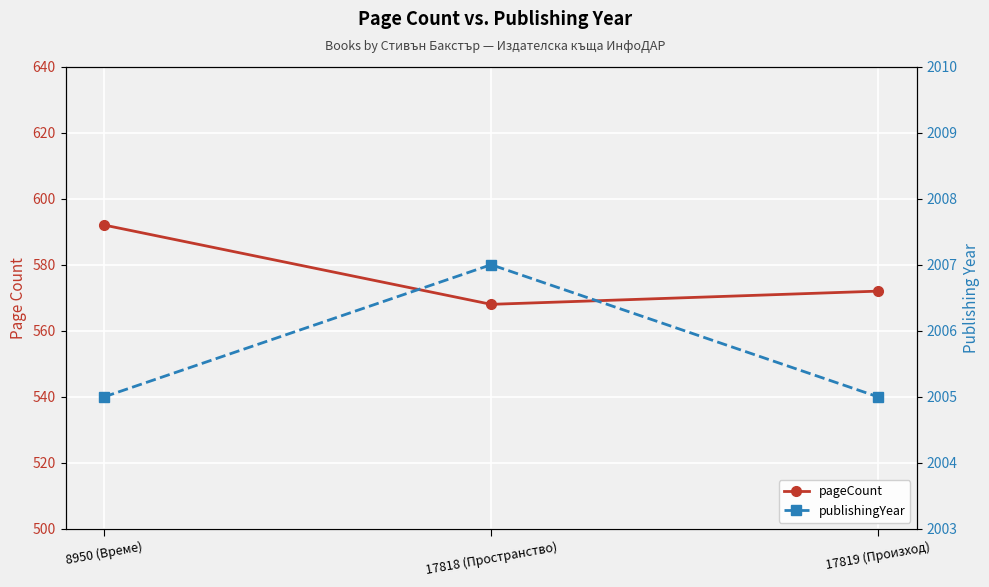

What is the difference between the pageCount values at 17819 (Произход) and 17818 (Пространство)?

4